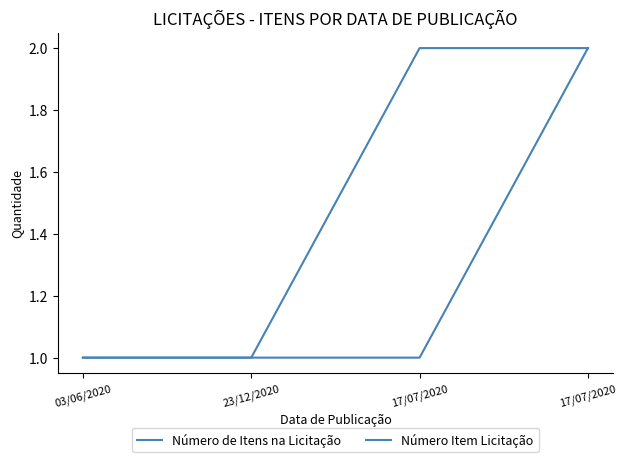

Is this an area chart (filled region under the line)?

No